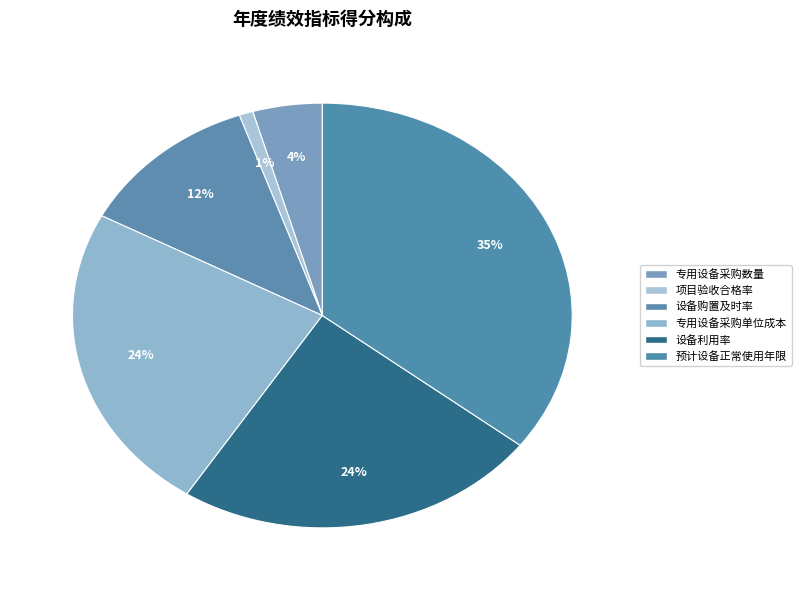

What is the smallest slice in the pie chart?

项目验收合格率